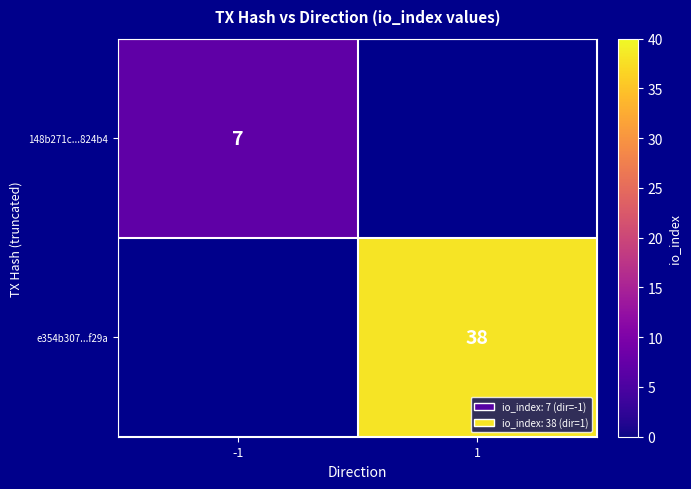

The value of e354b307...f29a at 1 is 10. True or false?

False